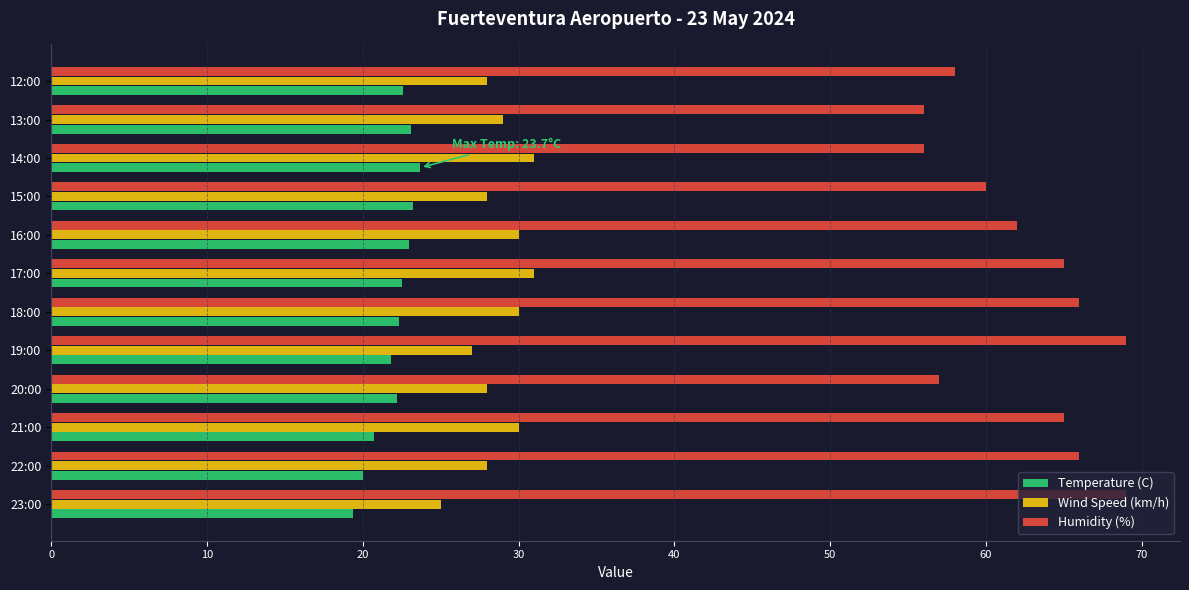

What is the difference between the maximum and second lowest values in the Wind Speed (km/h) series?

4.0